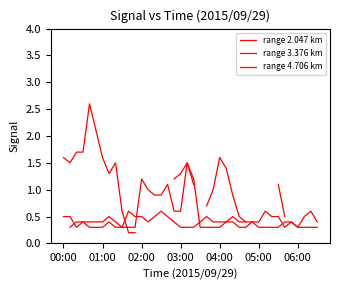

Which series has the largest total across all categories?

range 3.376 km